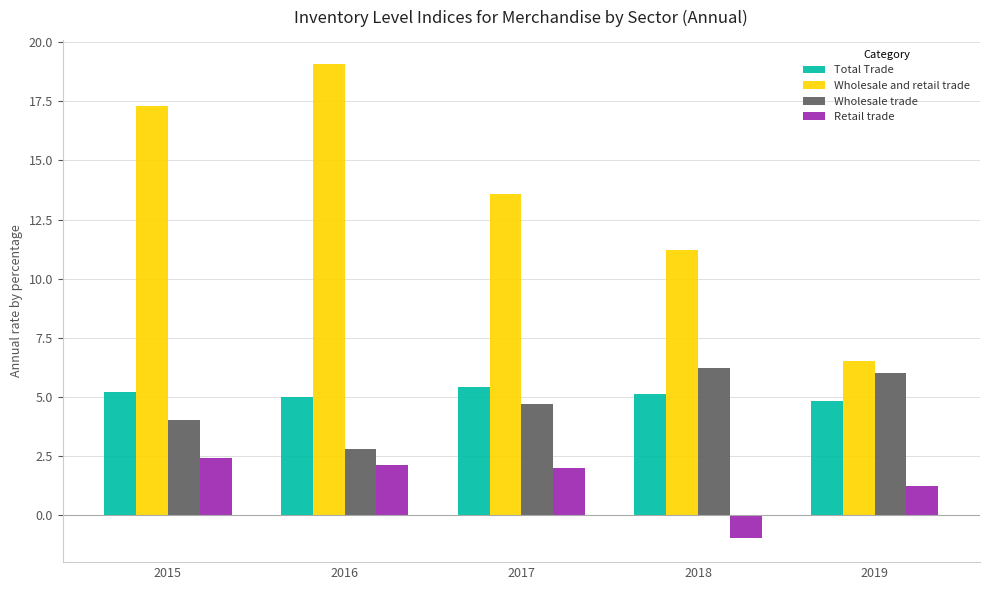

What is the sum of all Total Trade values?

25.5